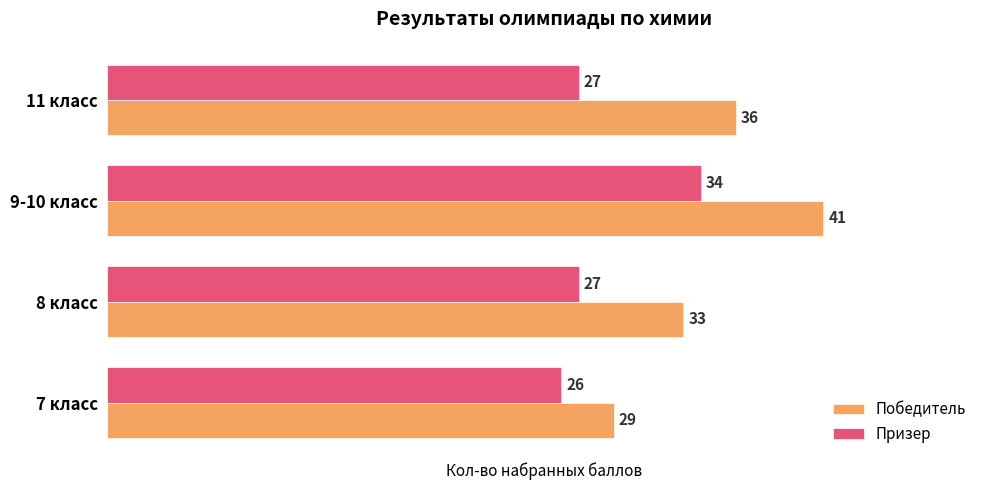

Which category has the highest value in the Победитель series?

9-10 класс